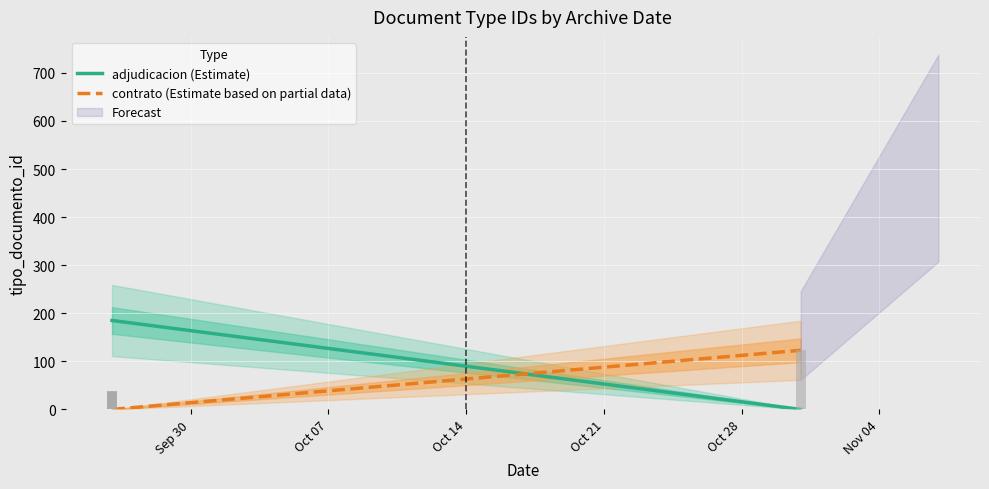

What is the maximum value for contrato (Estimate based on partial data)?

123